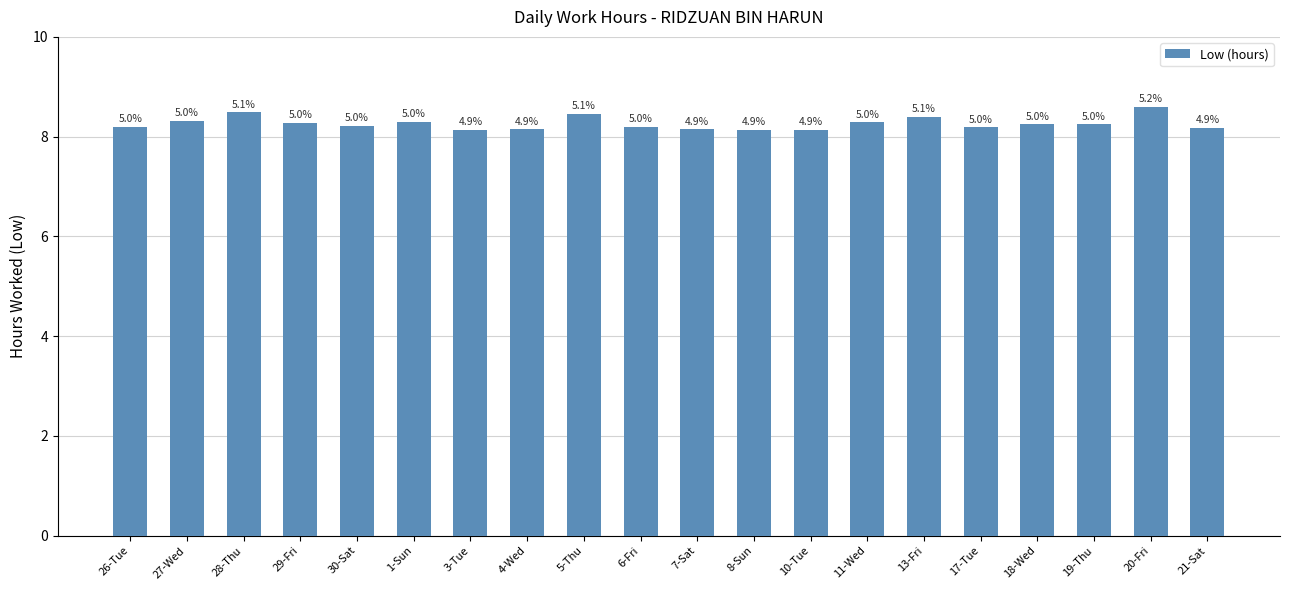

Which has a higher value, 8-Sun or 11-Wed?

11-Wed